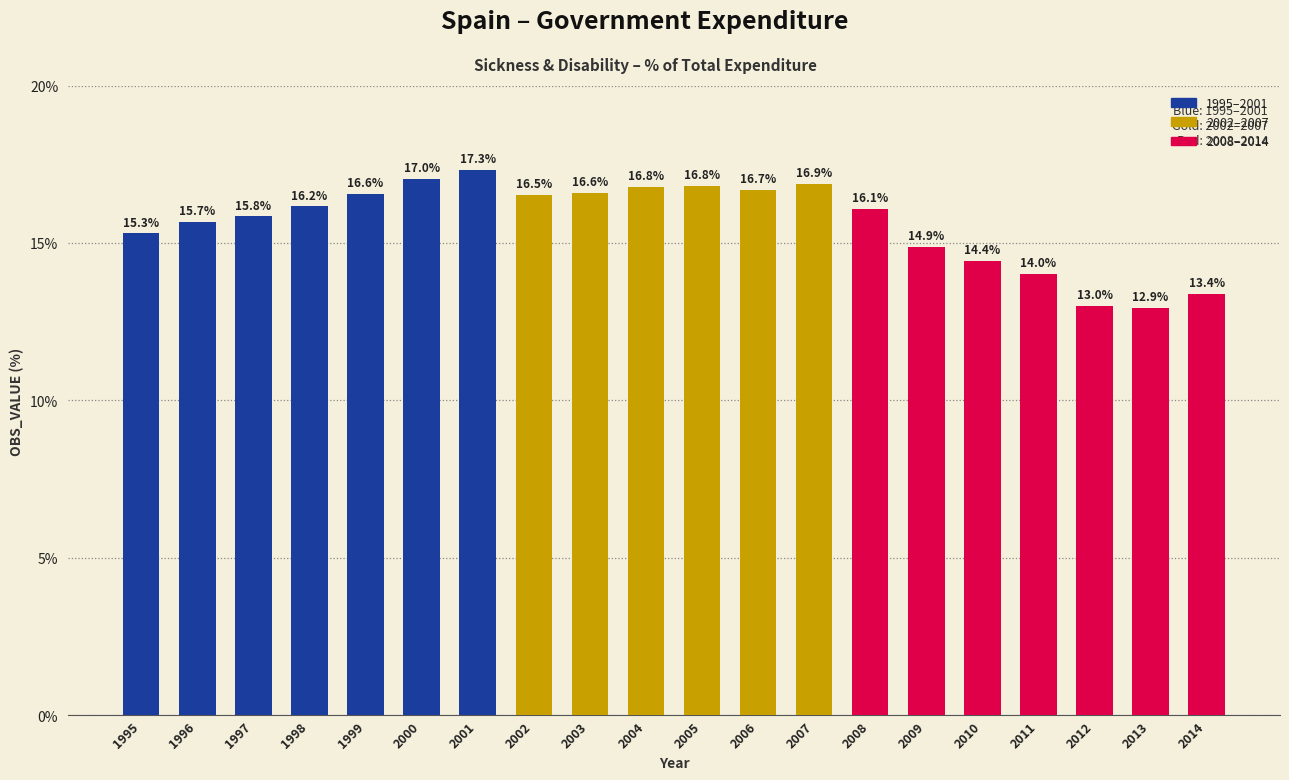

What is the value of the 14th bar from the left?

16.1